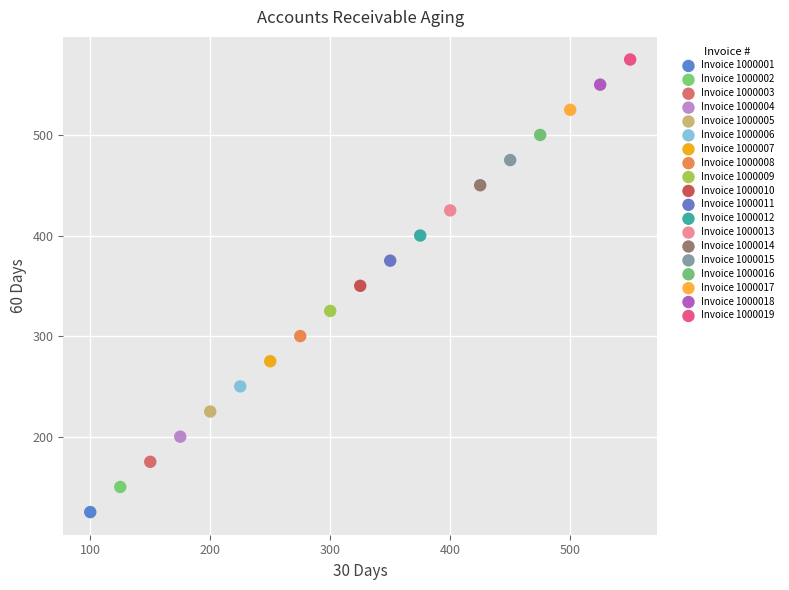

What are all the series names shown in the legend?

Invoice 1000001, Invoice 1000002, Invoice 1000003, Invoice 1000004, Invoice 1000005, Invoice 1000006, Invoice 1000007, Invoice 1000008, Invoice 1000009, Invoice 1000010, Invoice 1000011, Invoice 1000012, Invoice 1000013, Invoice 1000014, Invoice 1000015, Invoice 1000016, Invoice 1000017, Invoice 1000018, Invoice 1000019